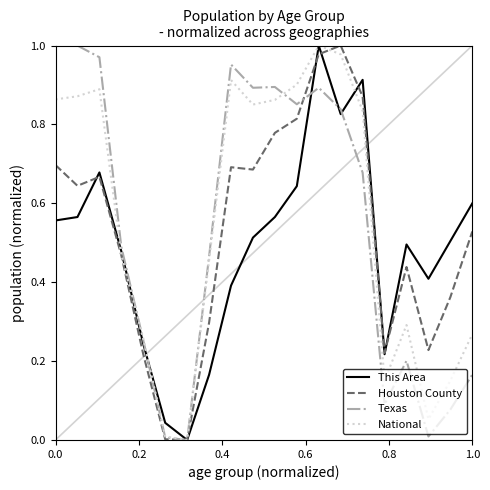

What are all the series names shown in the legend?

This Area, Houston County, Texas, National